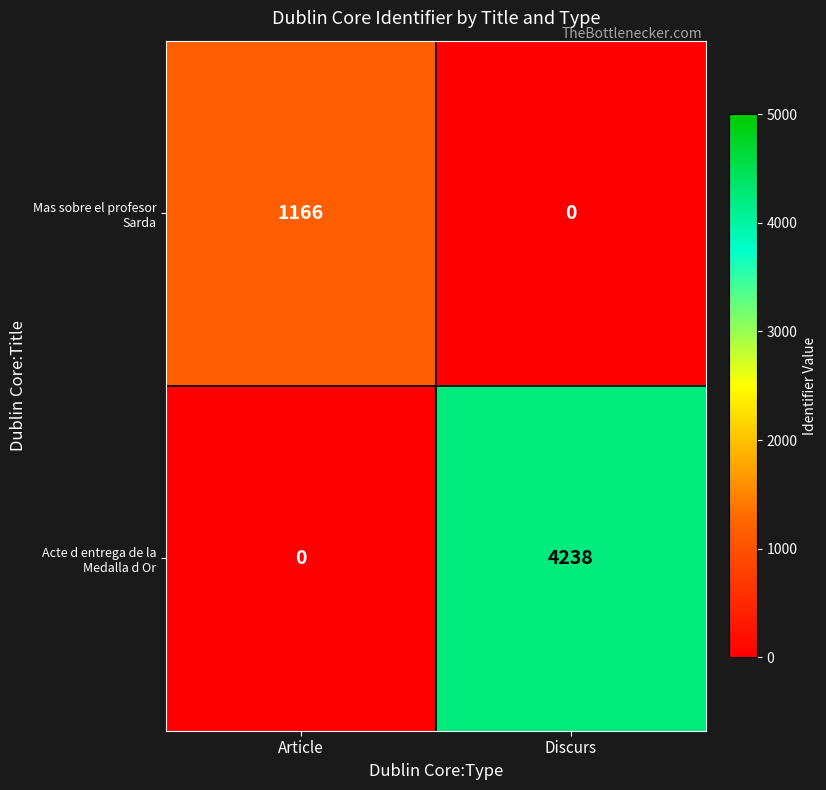

Which series has the largest range (max minus min)?

Acte d entrega de la Medalla d Or